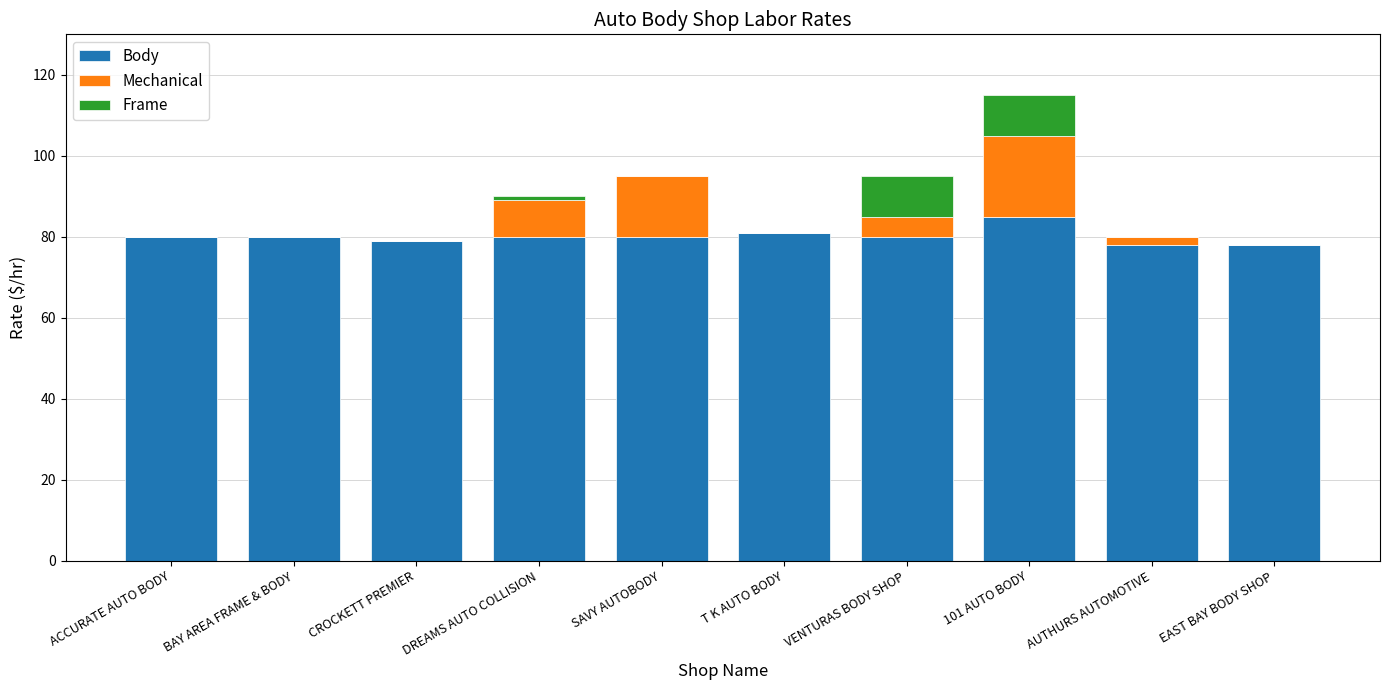

What is the total value across all series at BAY AREA FRAME & BODY?

80